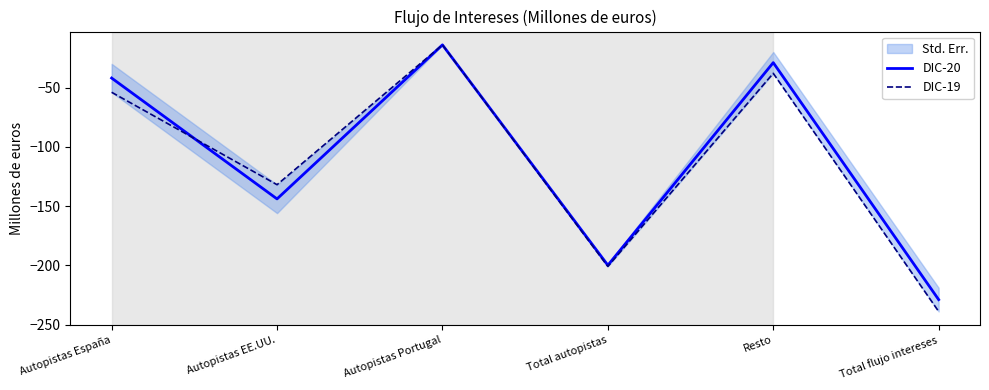

List the series in order of their overall mean, lowest first.

DIC-19, DIC-20